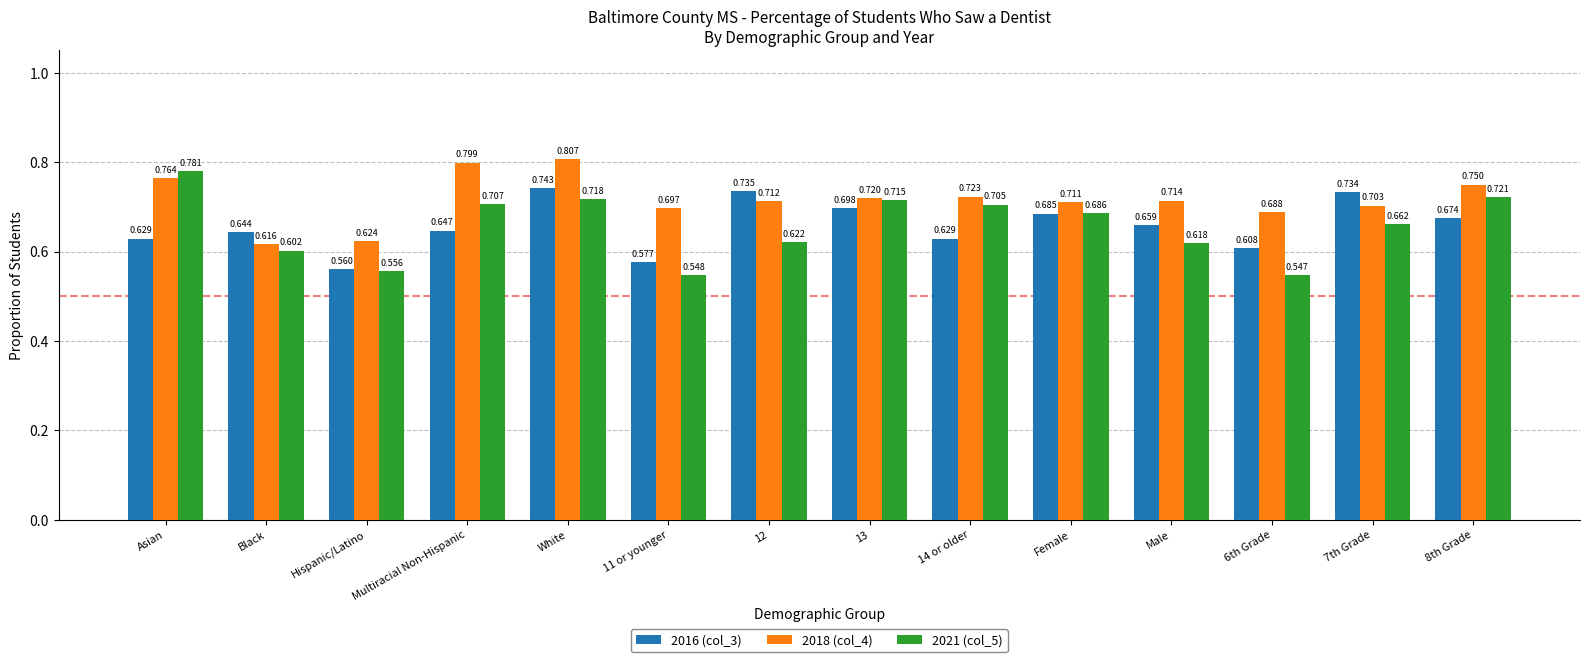

Count the 2016 (col_3) values in the range 0 to 1.

14